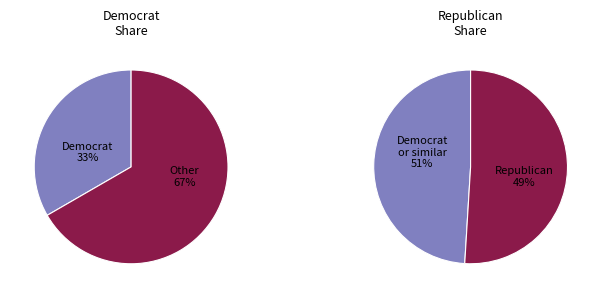

Is it true that rep is 61% of the pie?

False